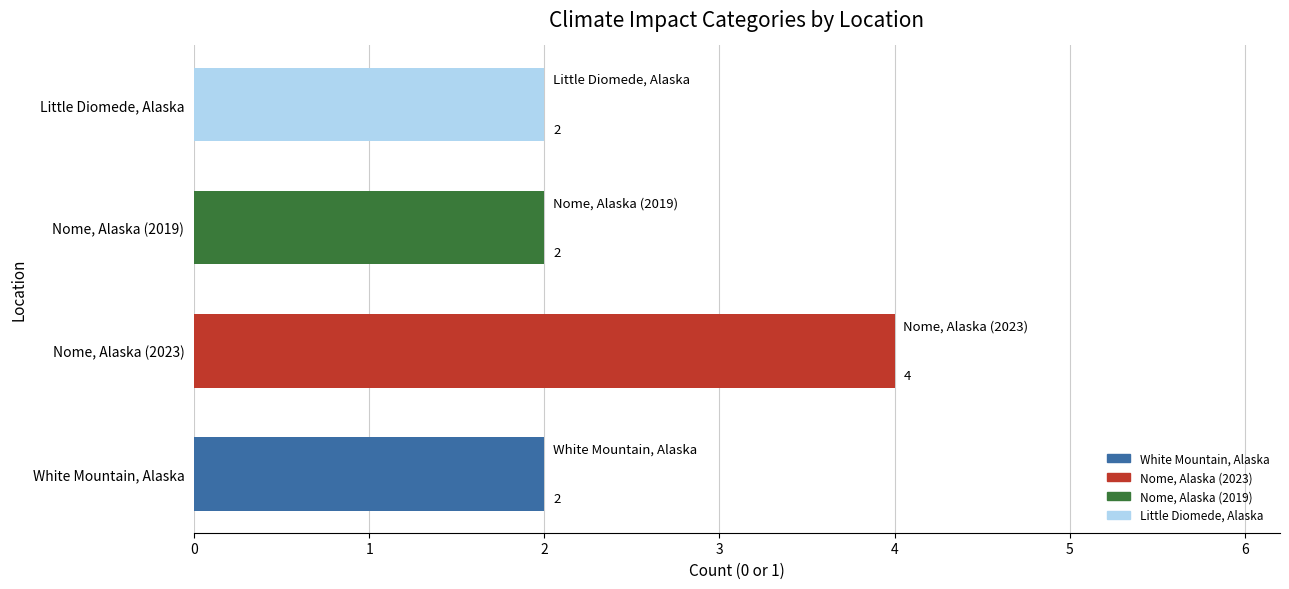

The chart shows a value of 2 at Nome, Alaska (2023). True or false?

False